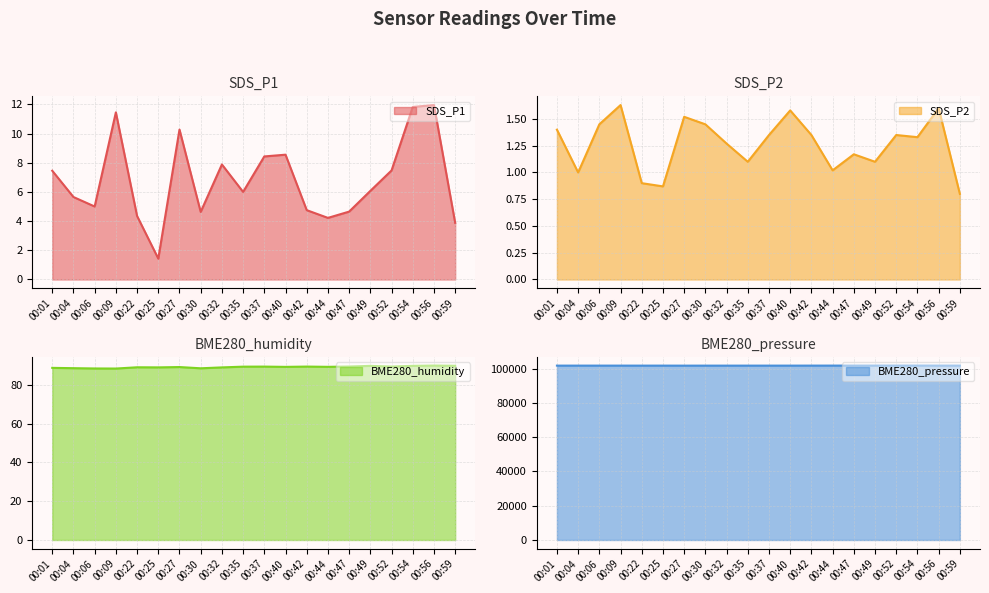

What is the total value across all series at 00:47?

101890.4